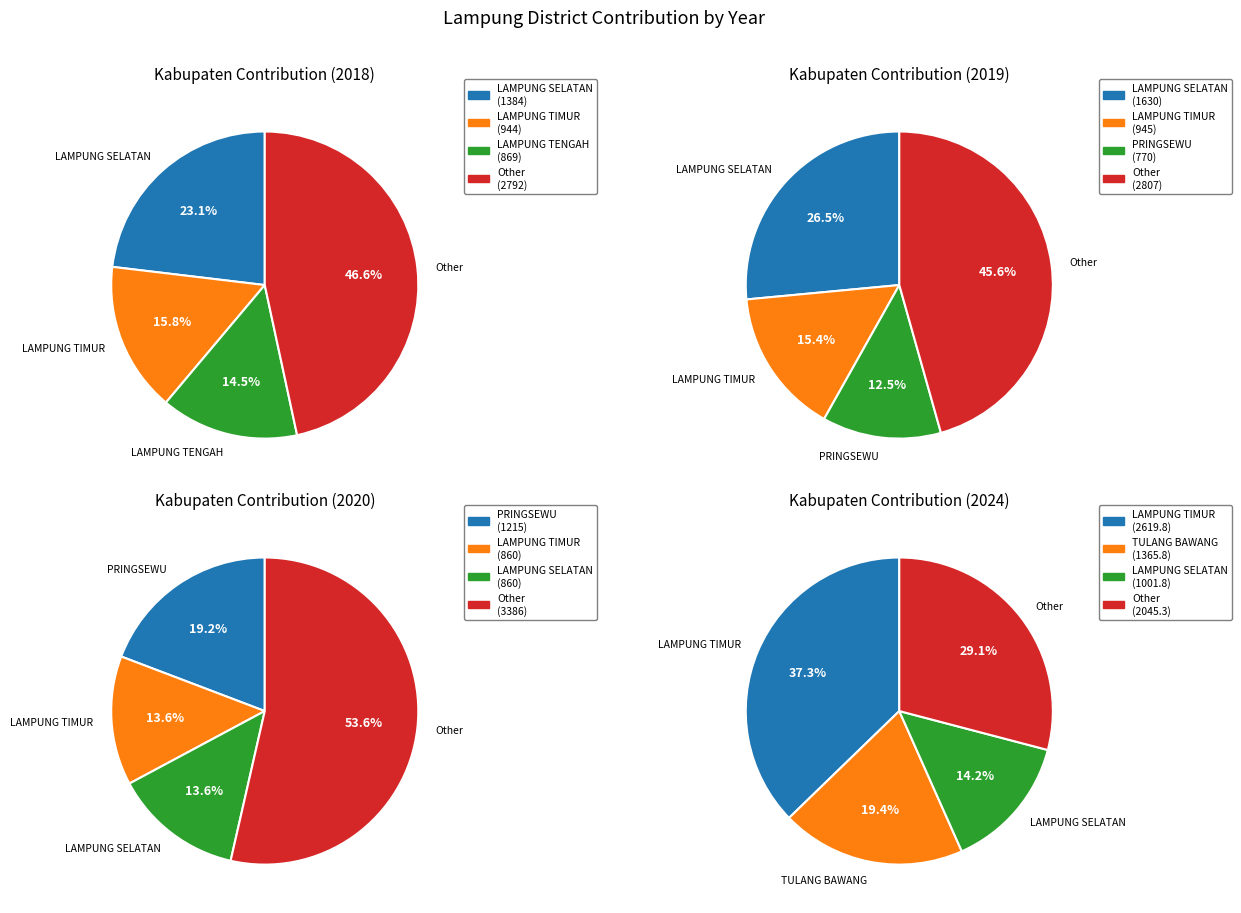

Between LAMPUNG TIMUR and METRO, which is larger?

LAMPUNG TIMUR